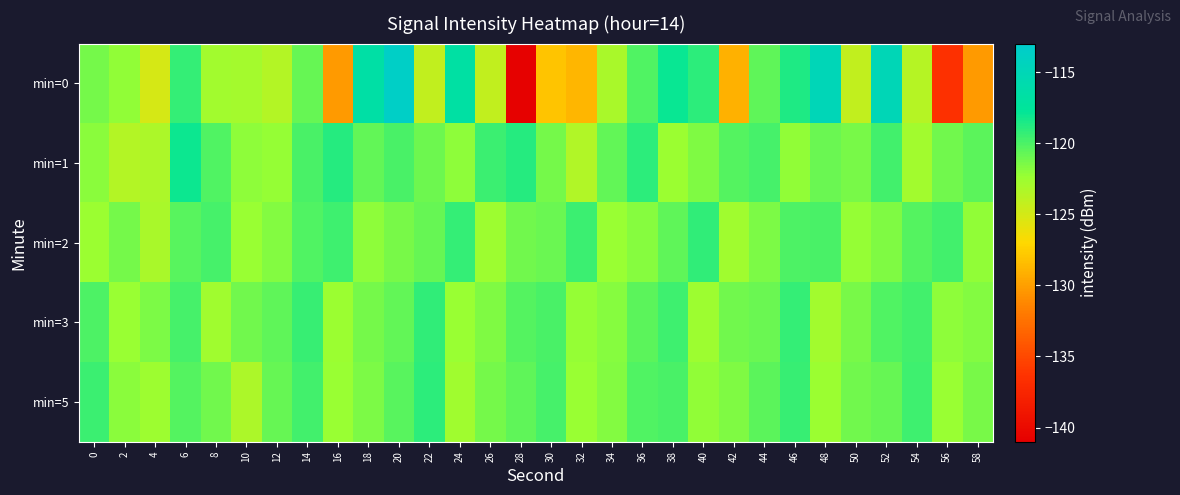

What is the spread (max minus min) of values at 16?

11.5